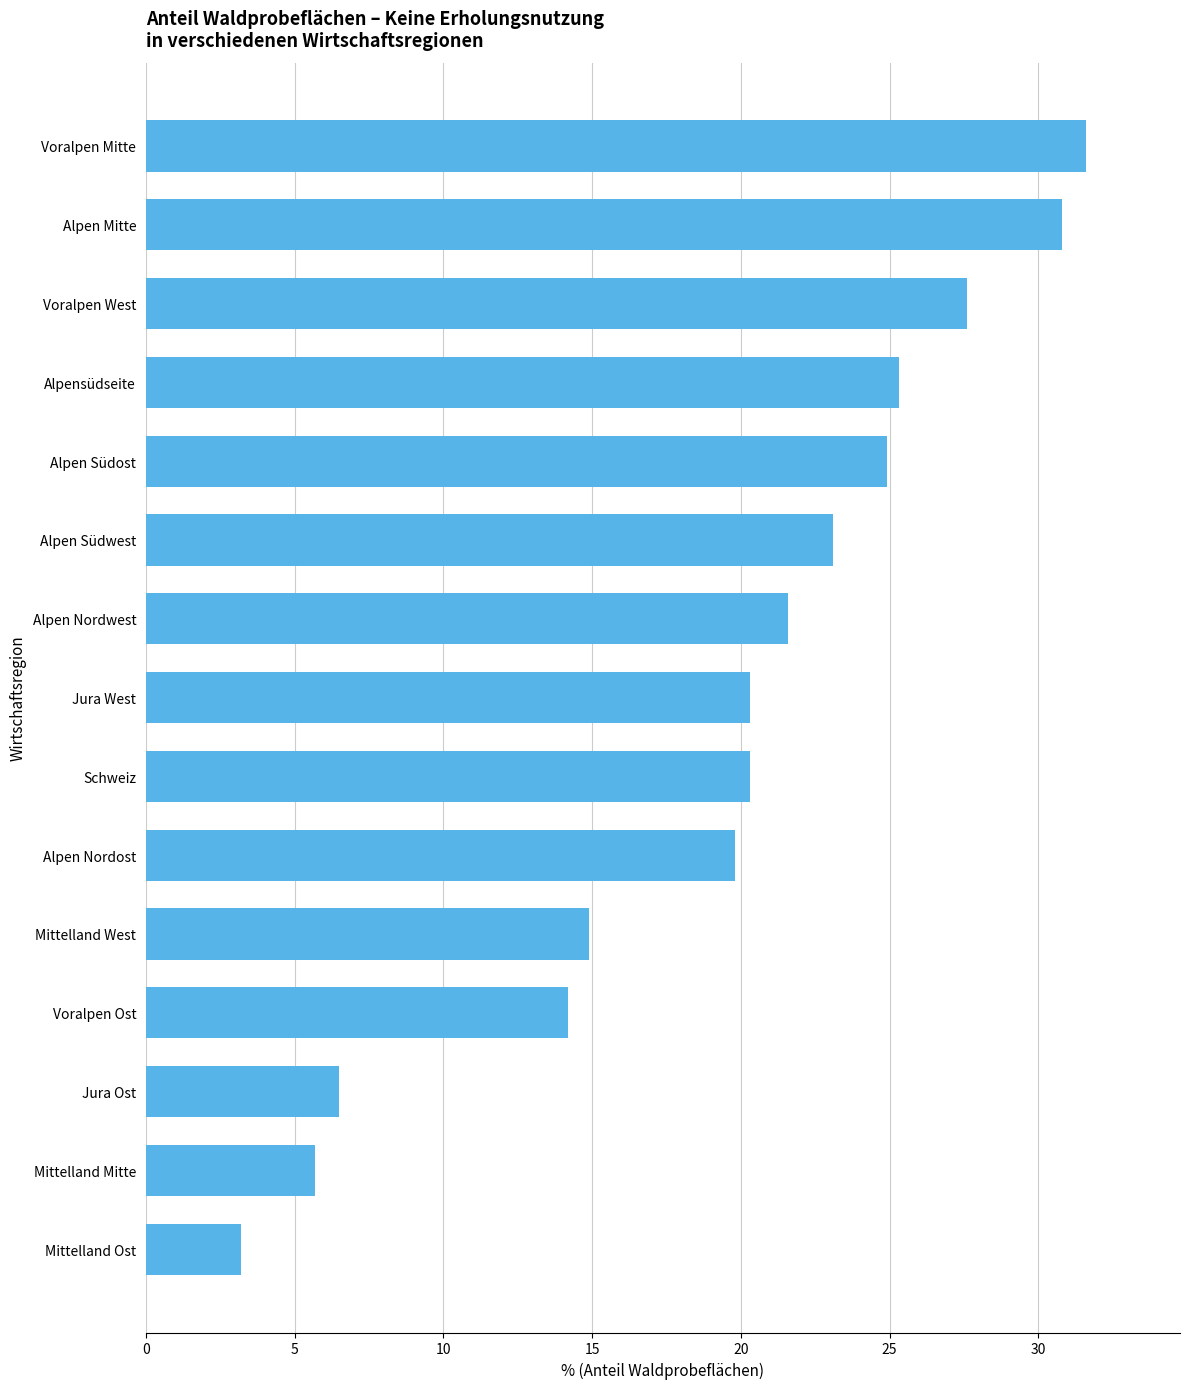

Are the bars horizontal?

Yes